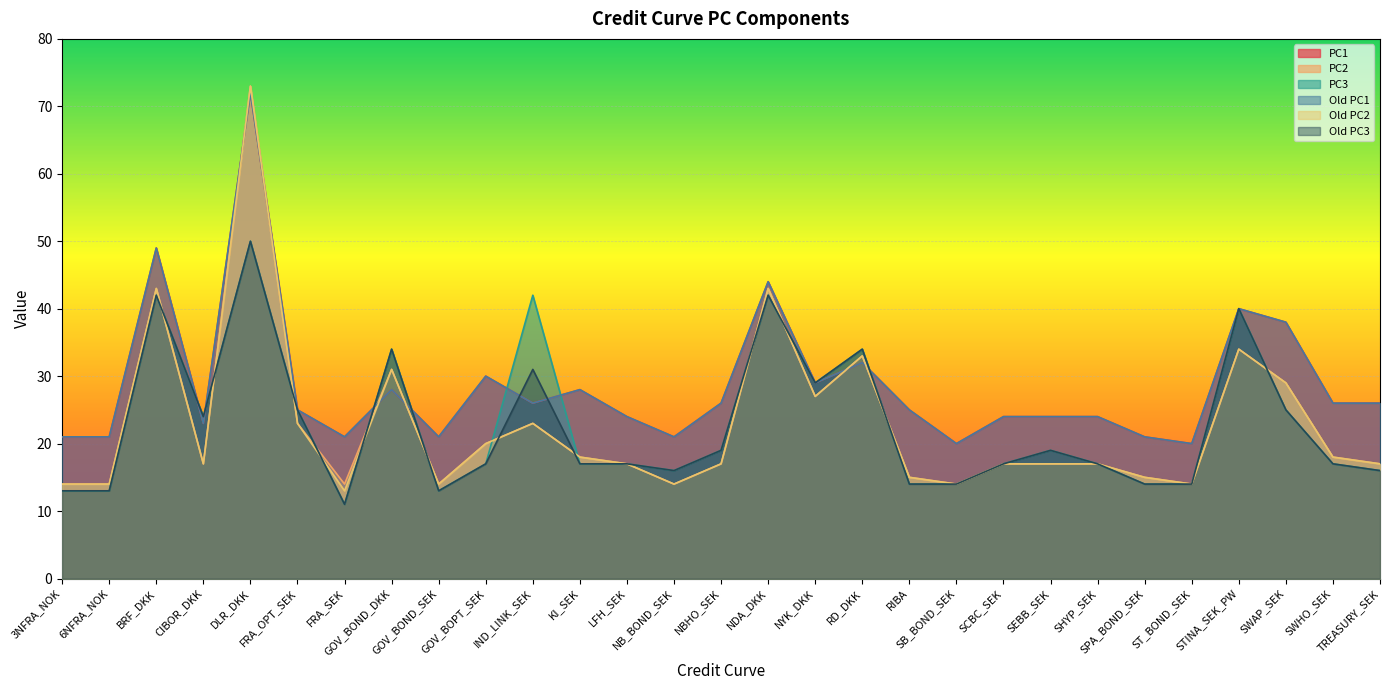

What is the total value across all series at FRA_SEK?

91